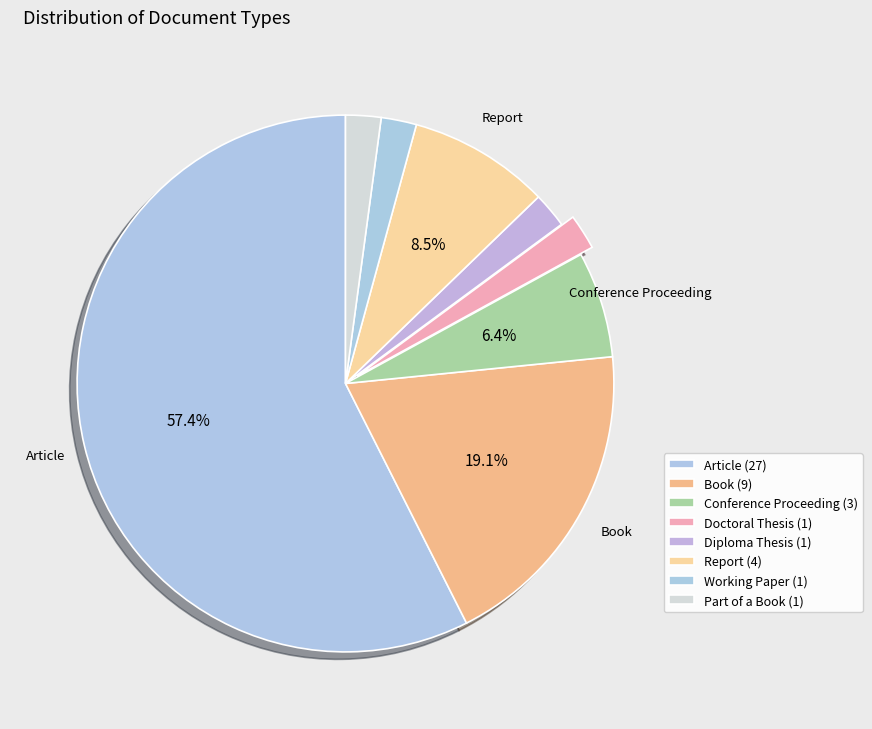

Which slice is the largest?

Article